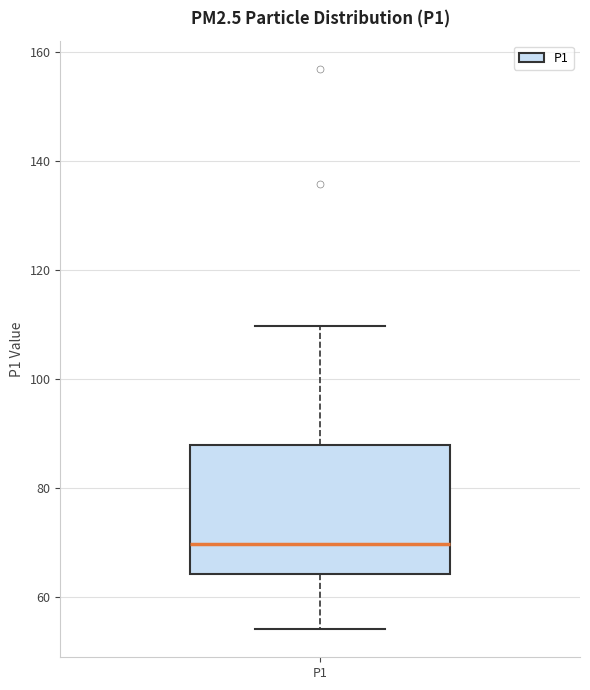

Transcribe this box plot: give where the median line is, the range the box spans, and where the two whiskers end, as read against the y-axis. The values are not printed on the chart, so give them approximately, as read against the axis.

median 70, box 64 to 88, whiskers 54 to 110